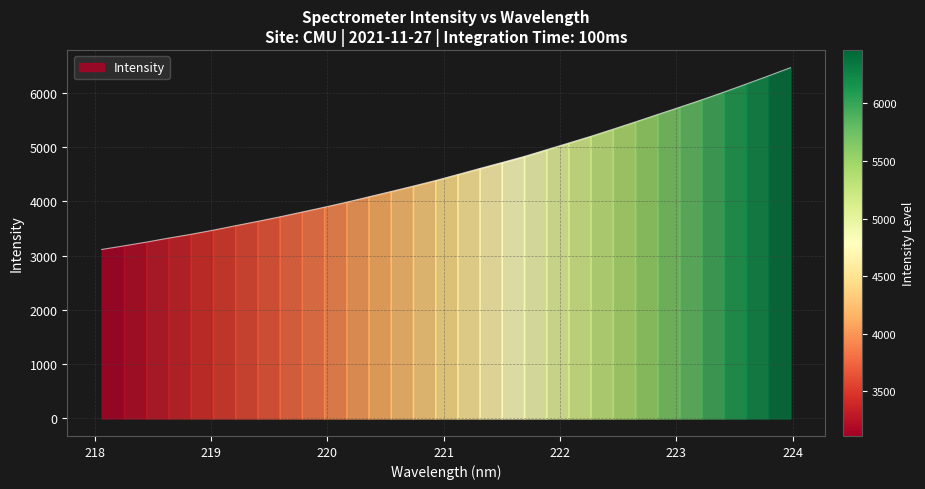

What is the change in value from 219.0156 to 220.3533?

+614.2